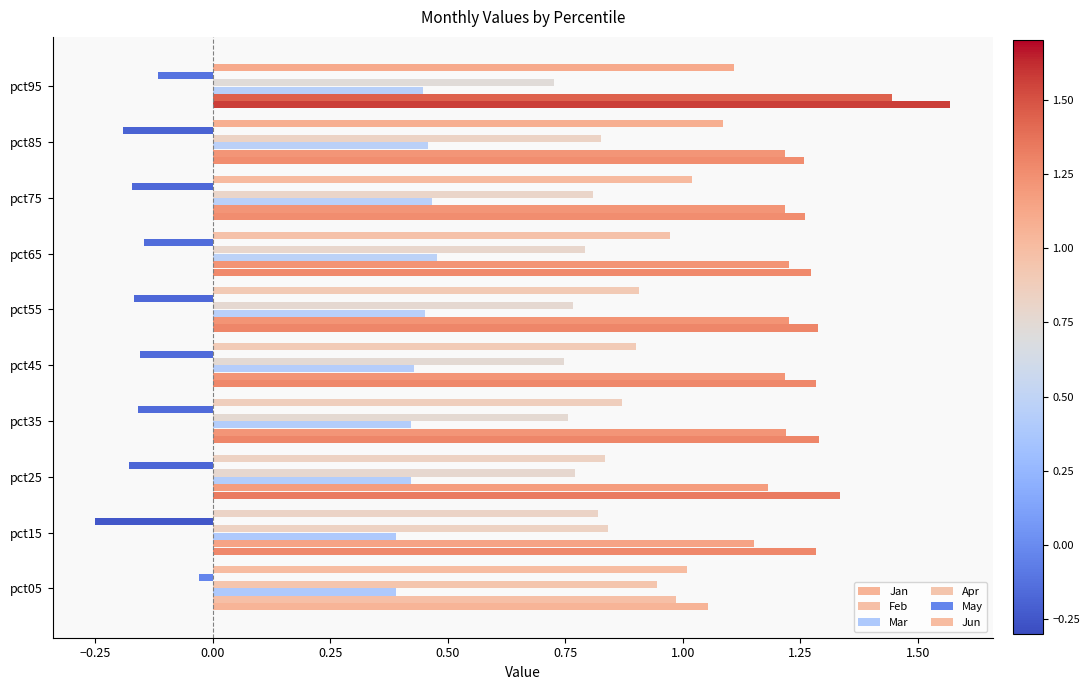

Which series has the largest range (max minus min)?

Jan